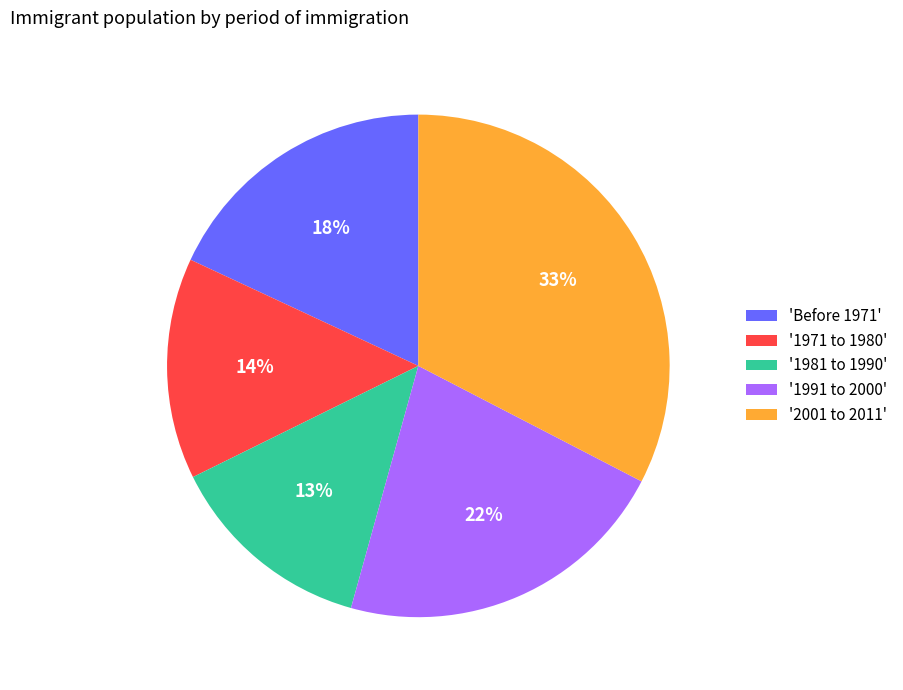

Count the number of slices in the pie.

5